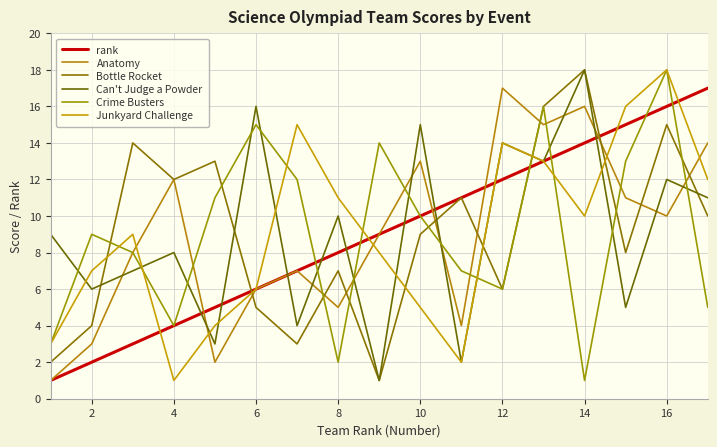

How many values in the Can't Judge a Powder series are below 9?

8